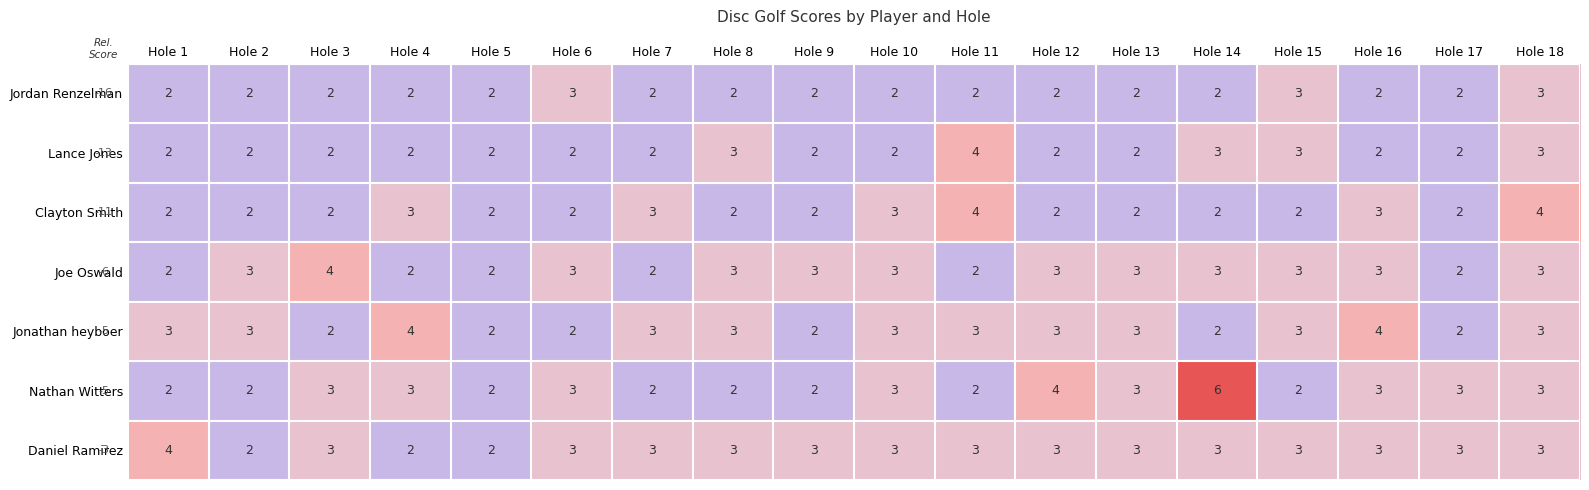

What is the smallest value displayed?

2